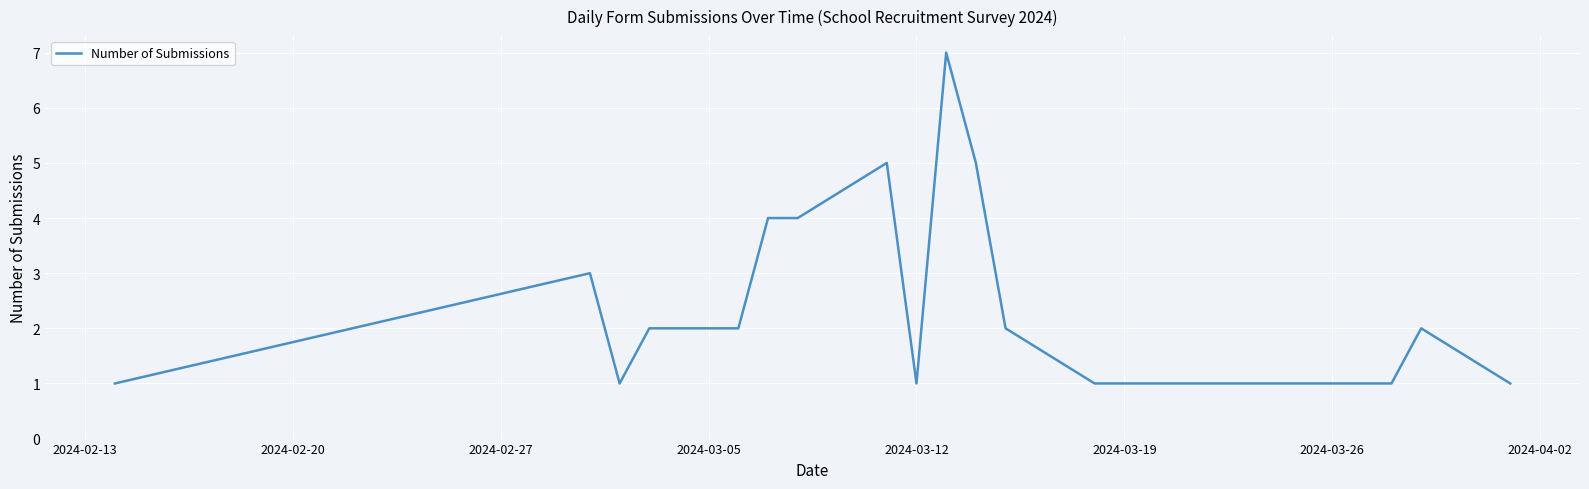

How many values are between 1 and 4?

17